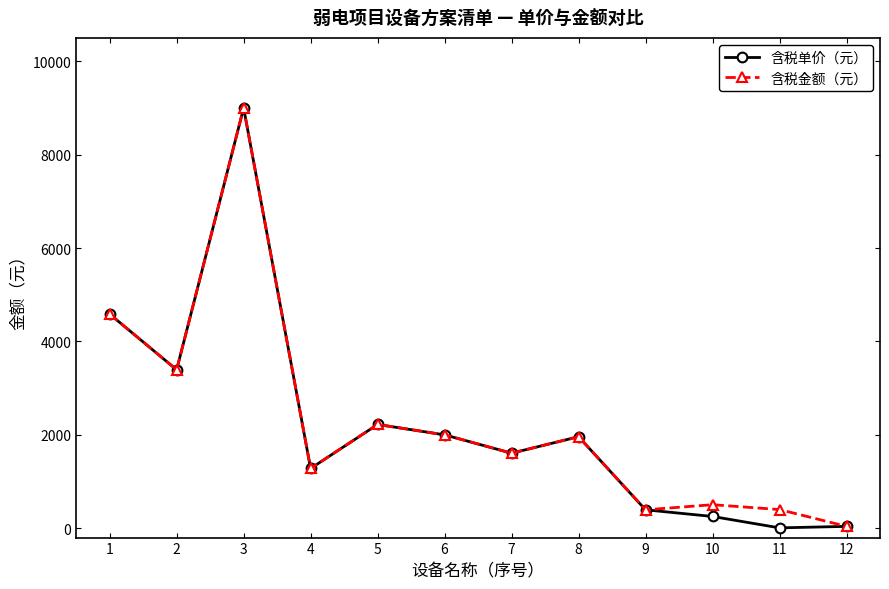

What is the lowest value of the 含税金额（元） series?

40.0